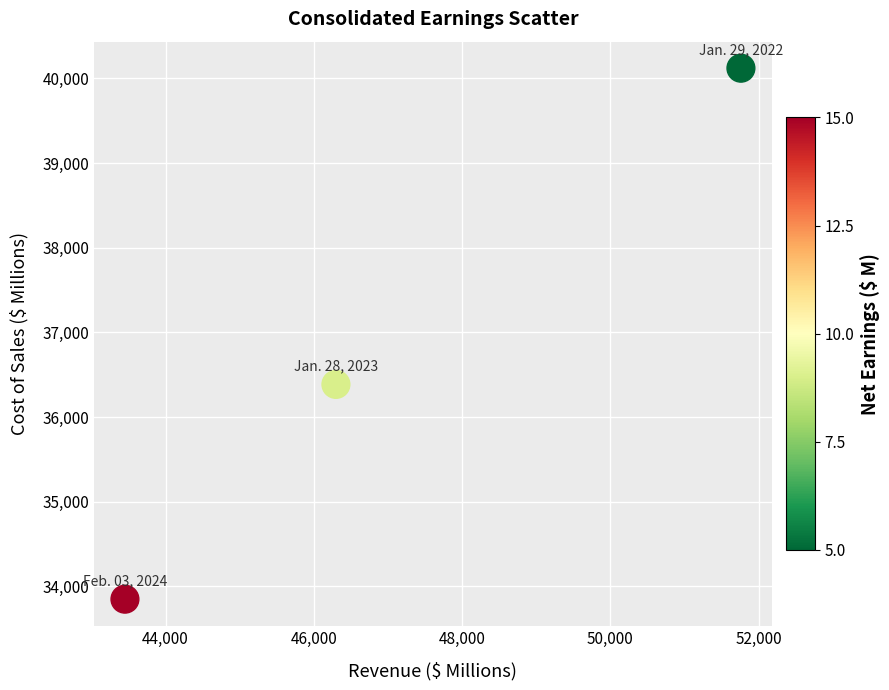

What Y value in the scatter plot is closest to 36985?

36386